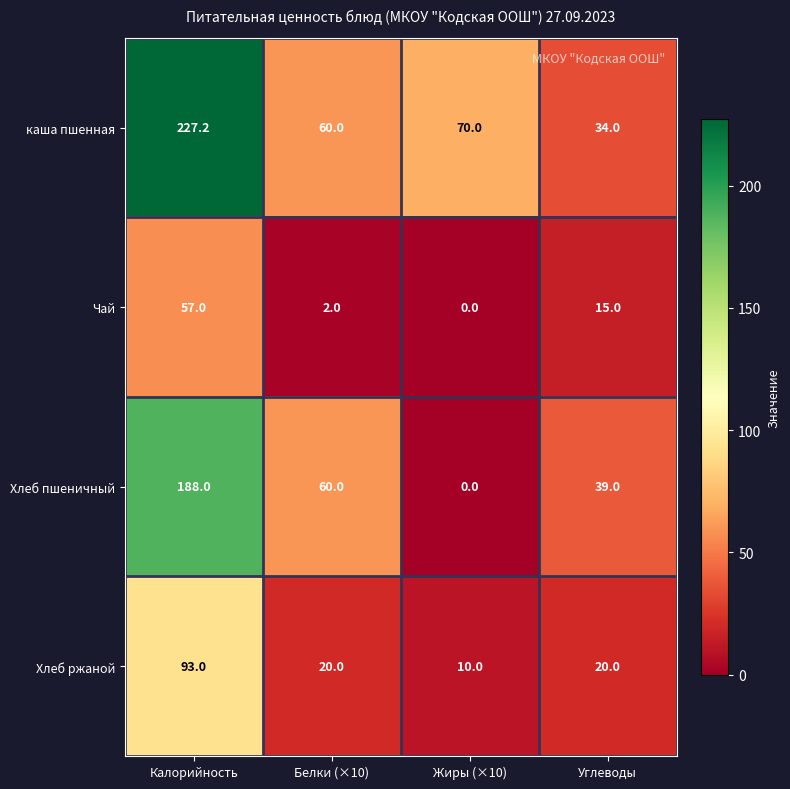

What is the difference between the second highest and minimum values in the Хлеб пшеничный series?

60.0